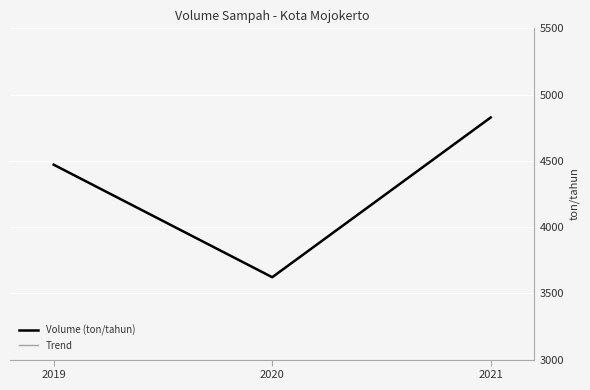

Does the chart display data point markers on the line(s)?

No